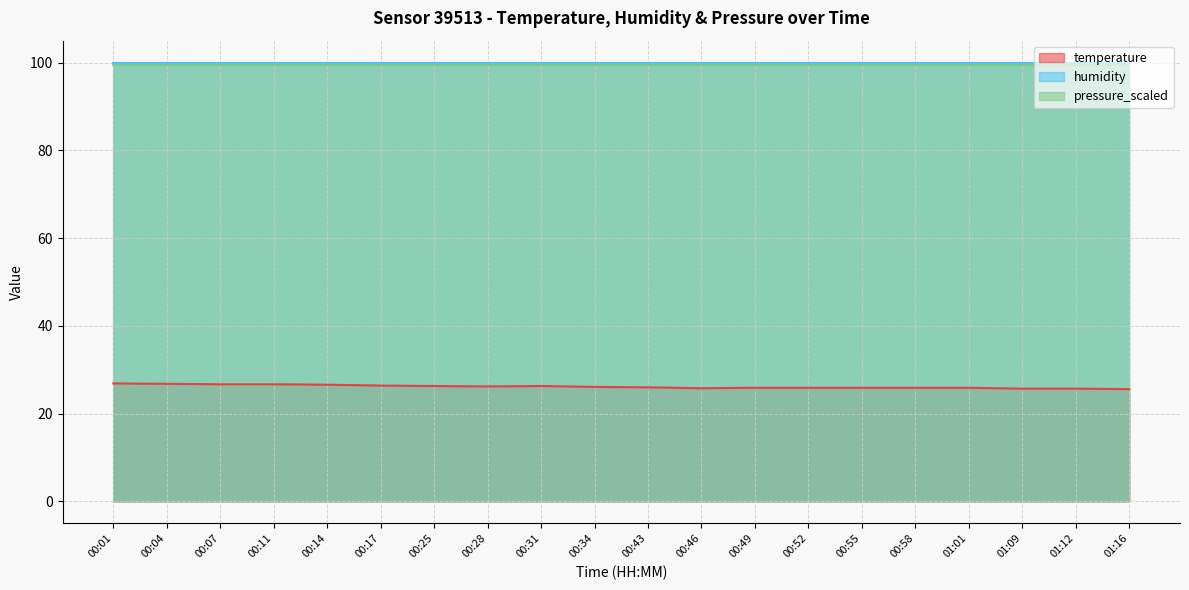

Which series has the largest range (max minus min)?

temperature